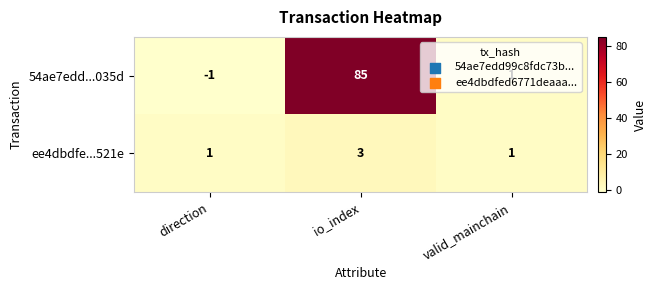

The value of 54ae7edd...035d at direction is -2. True or false?

False